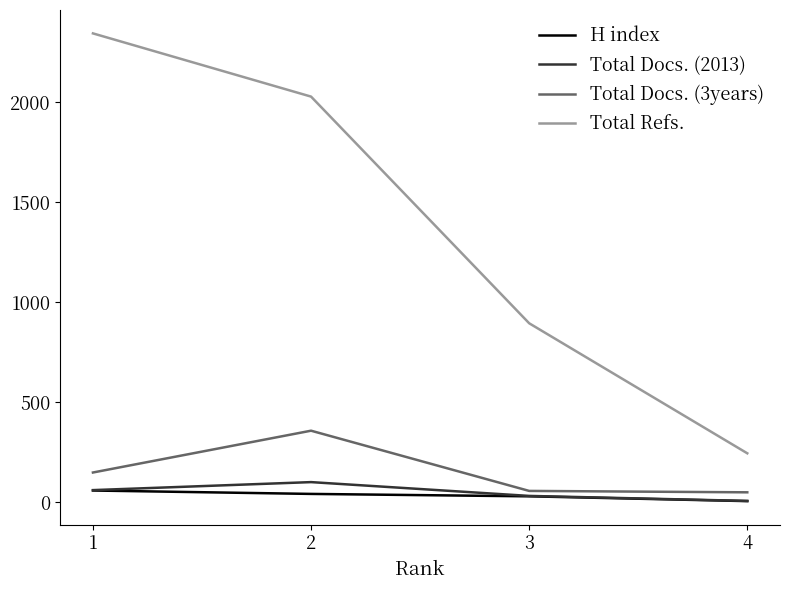

Which series has the widest spread of values?

Total Refs.